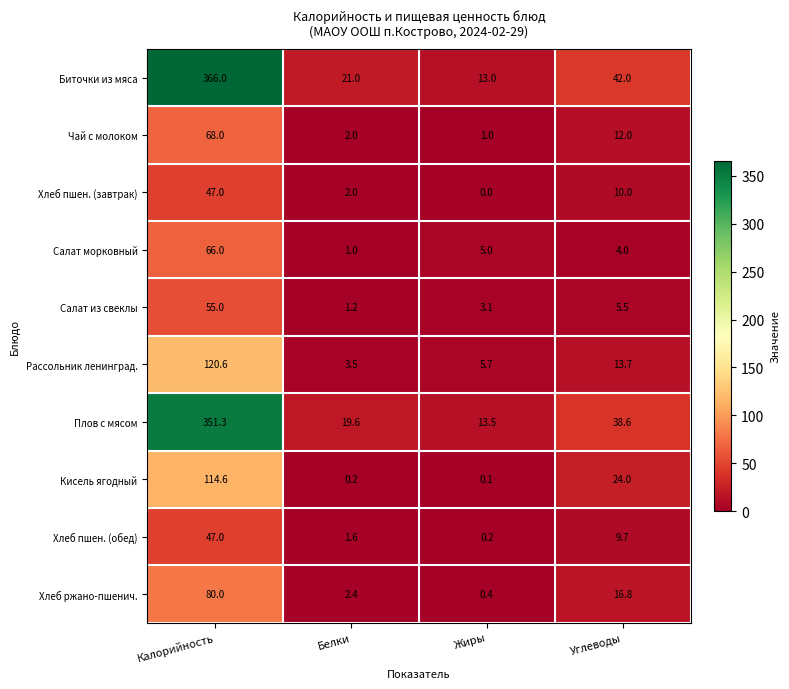

What is the difference between the maximum and minimum values in the Хлеб пшен. (обед) series?

46.8